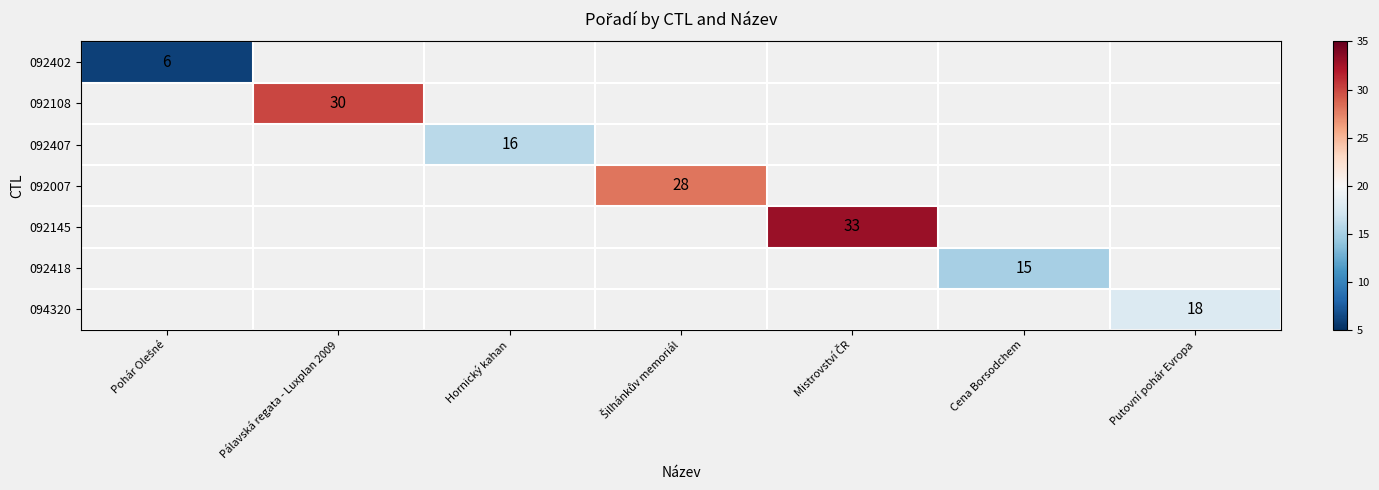

Is it true that 094320 equals 29 at Putovní pohár Evropa?

False